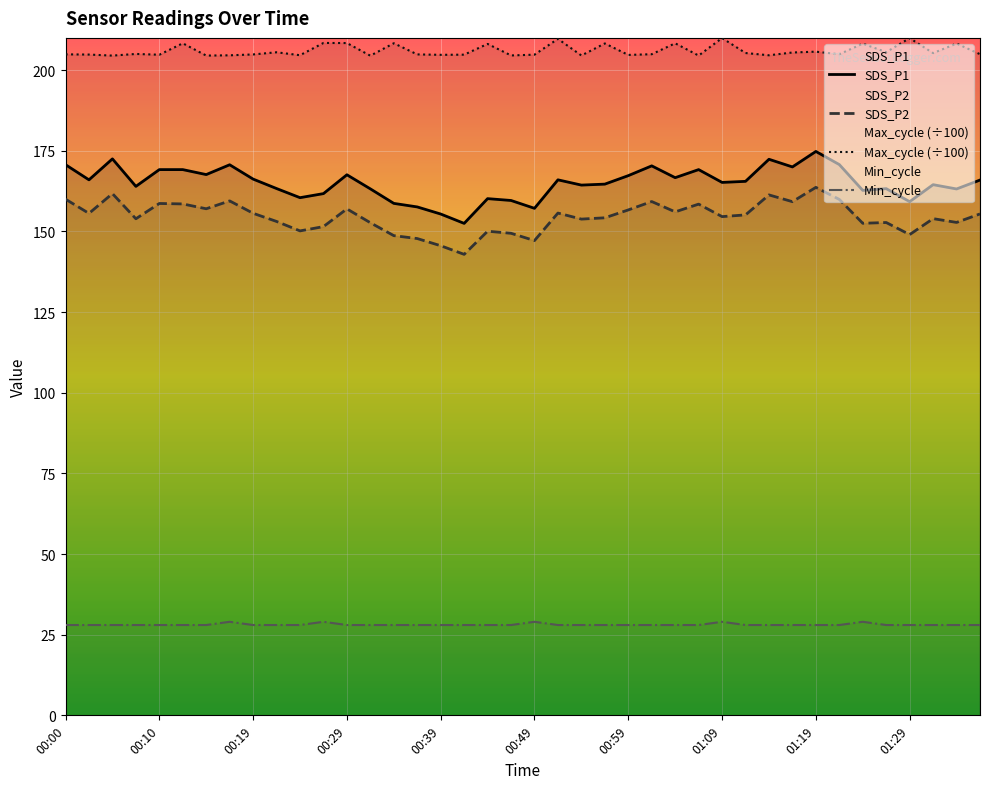

Is it true that SDS_P2 equals 105.9 at 00:29?

False